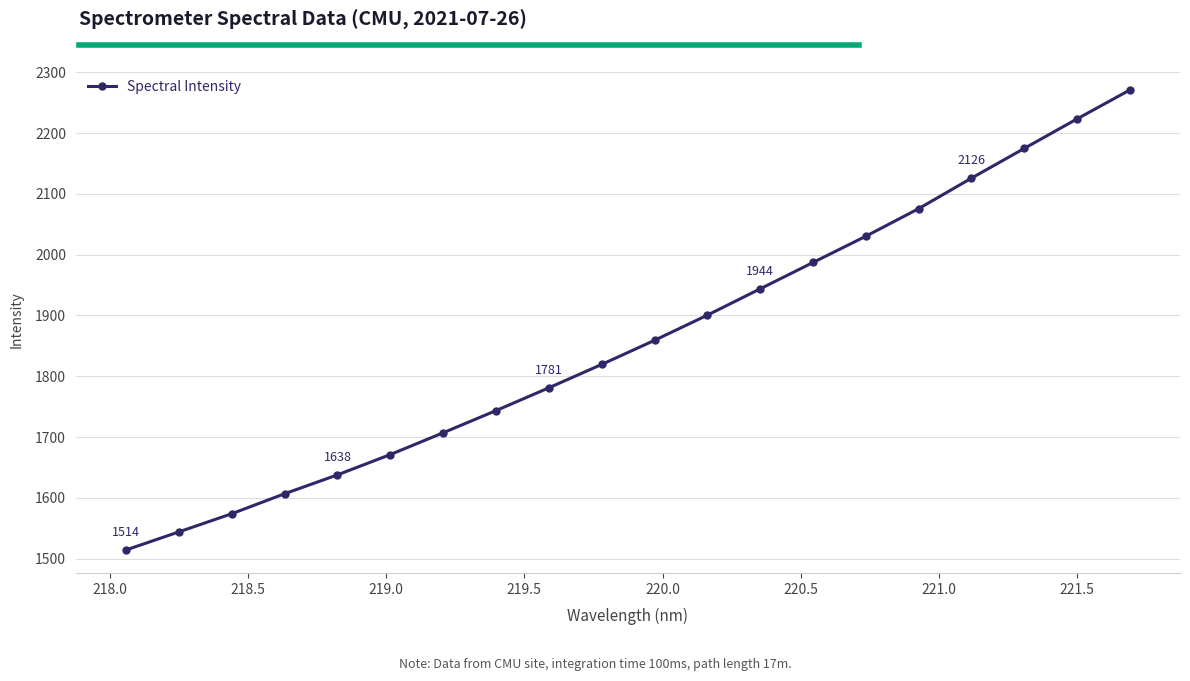

Count the number of values greater than 1859.

10